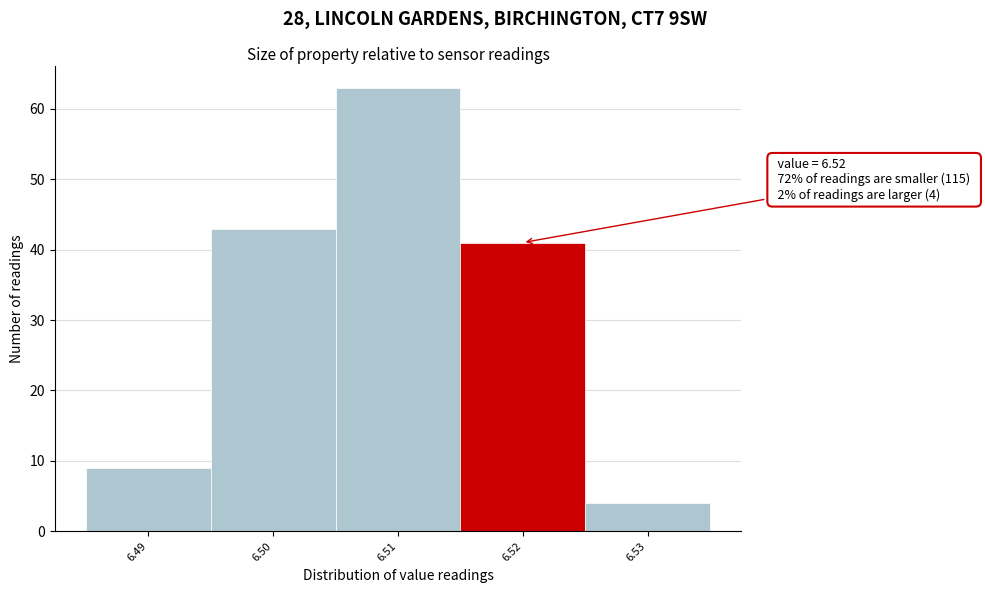

Which range on the x-axis has the tallest bar?

6.505 to 6.515